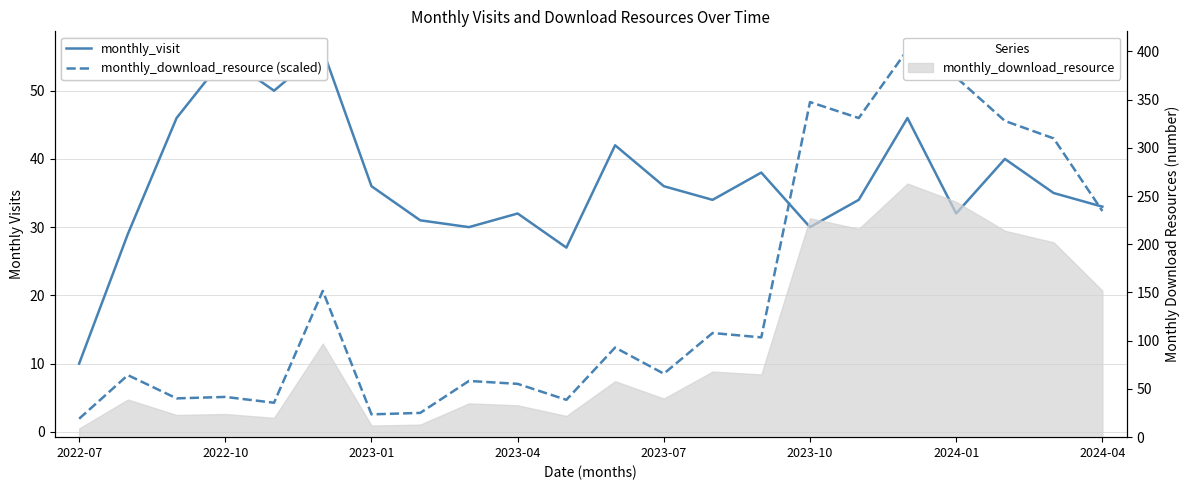

What is the sum of all monthly_download_resource (scaled) values?

442.0